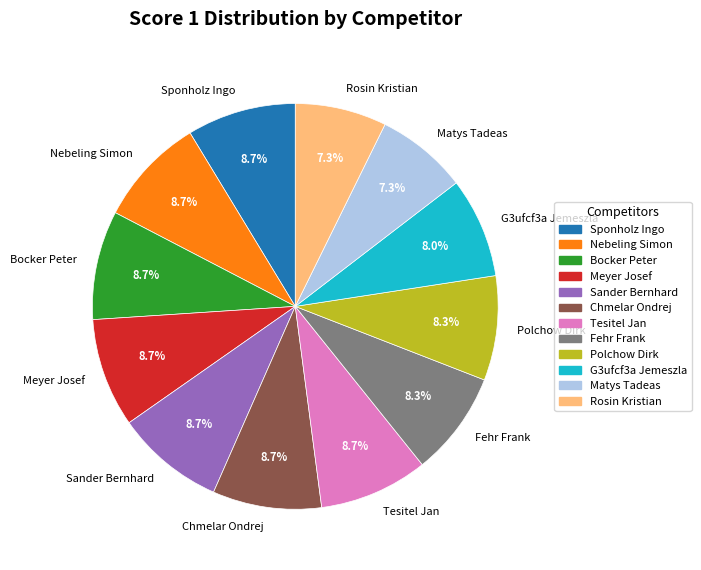

To the nearest percent, what is the average slice percentage?

8%